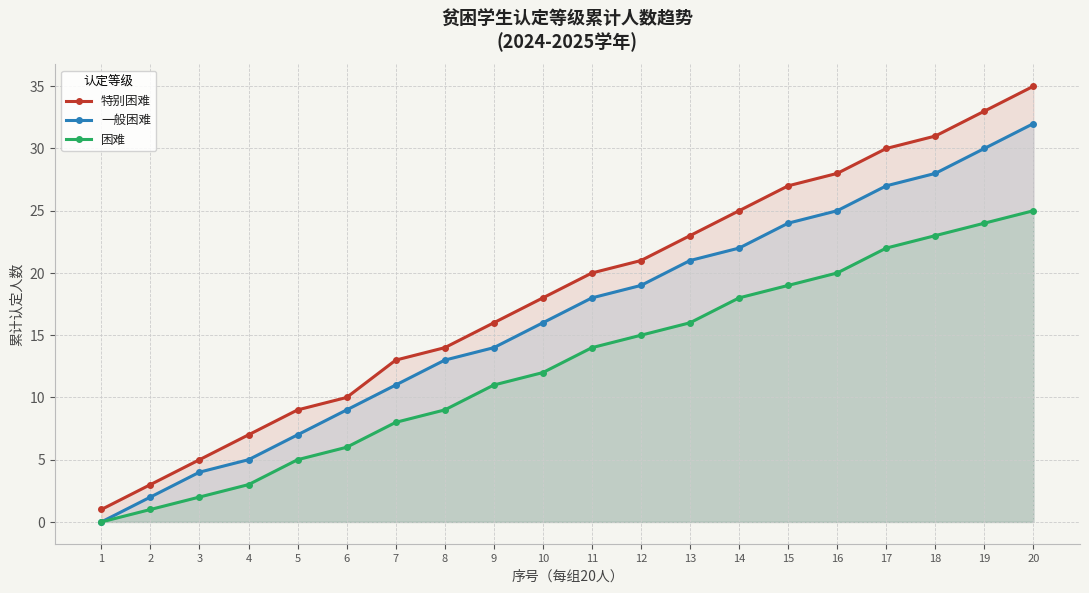

The 困难 series shows 2 at 2. True or false?

False